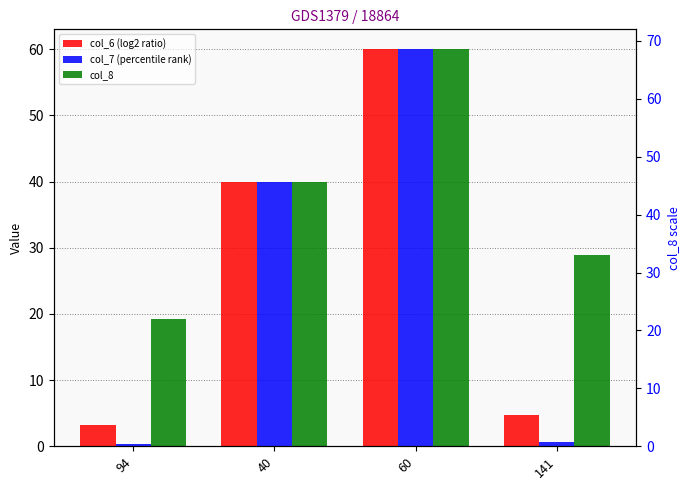

At which category is the sum across all series the highest?

60